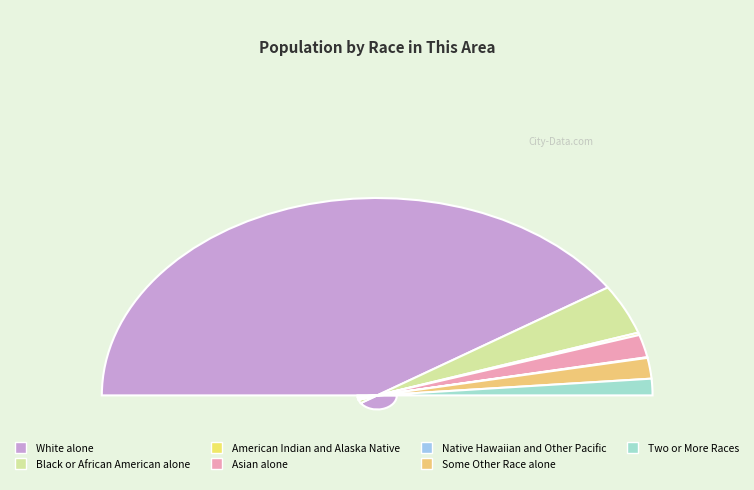

Count the number of slices in the pie.

7